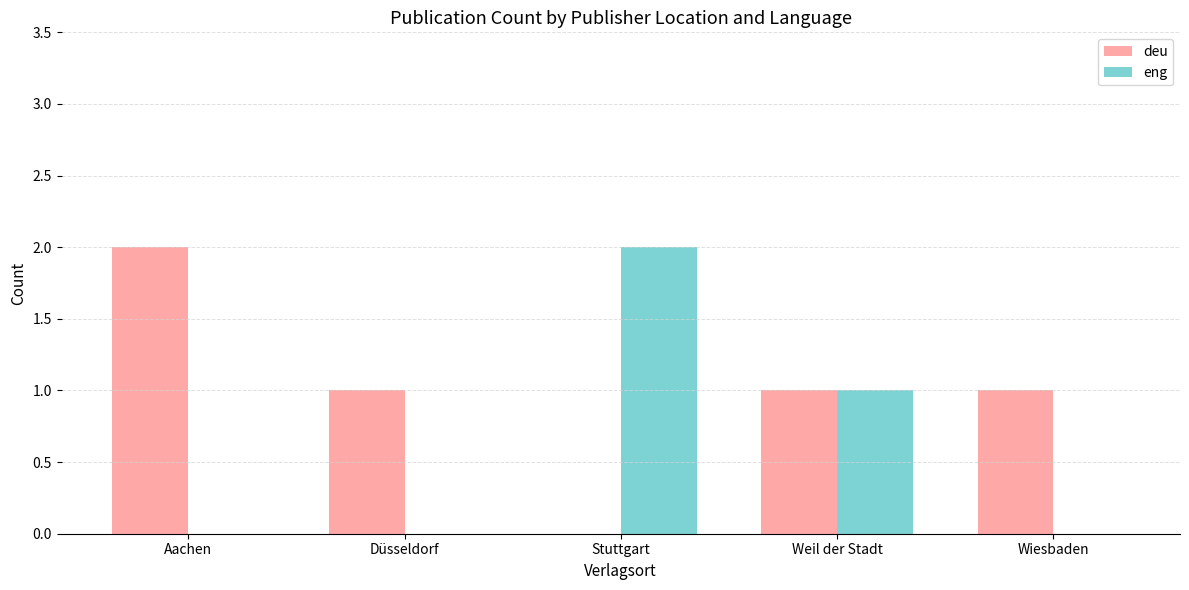

Is the value of deu at Weil der Stadt greater than the value of eng at Stuttgart?

No